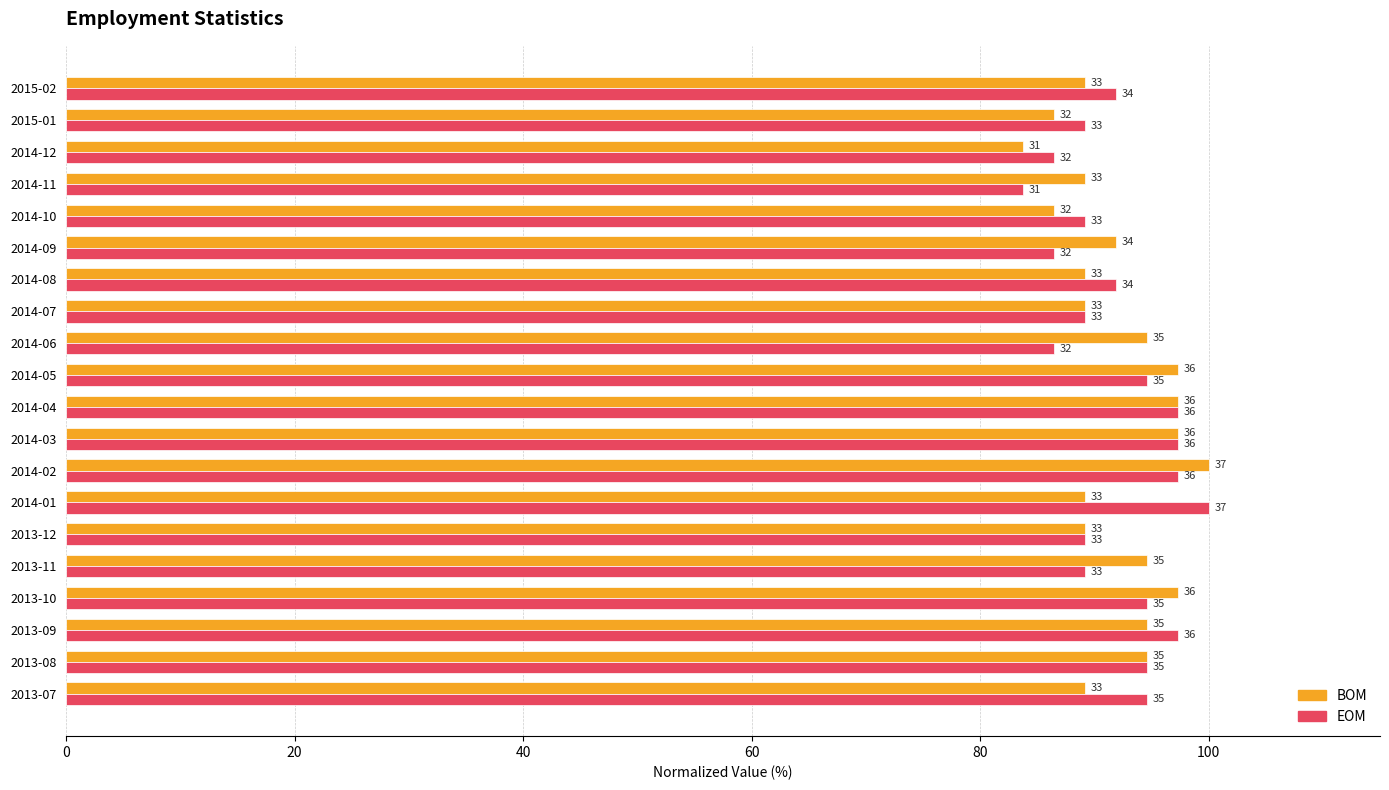

What position from the right is 2013-09?

18